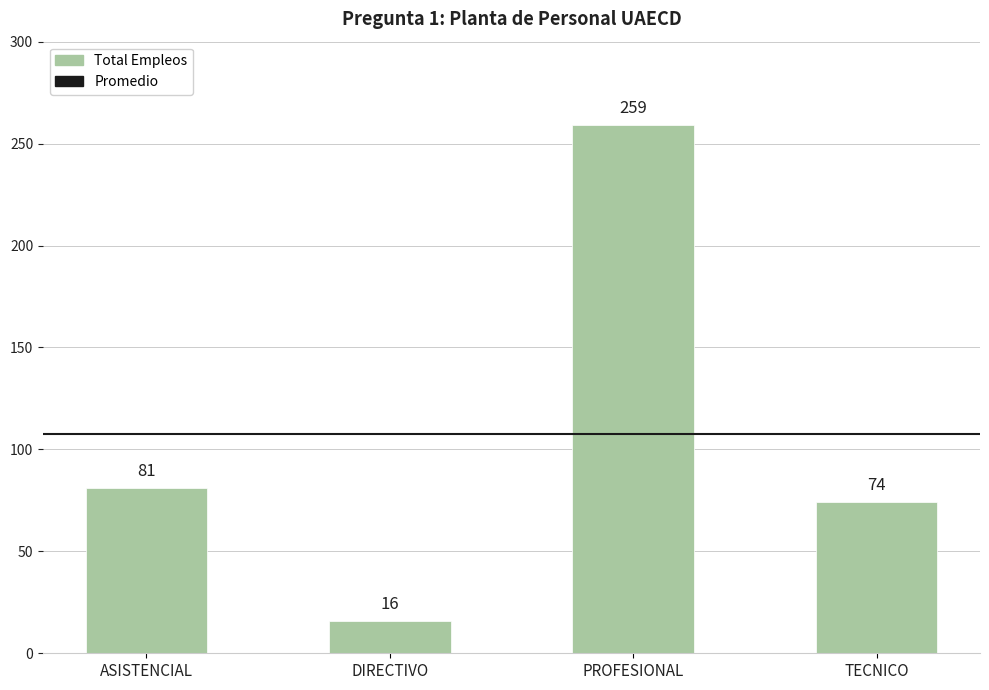

What is the difference between the second highest and minimum values?

65